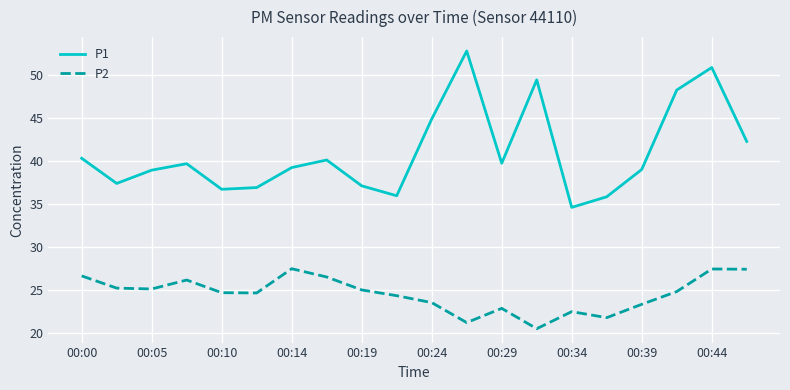

Which series has the largest total across all categories?

P1